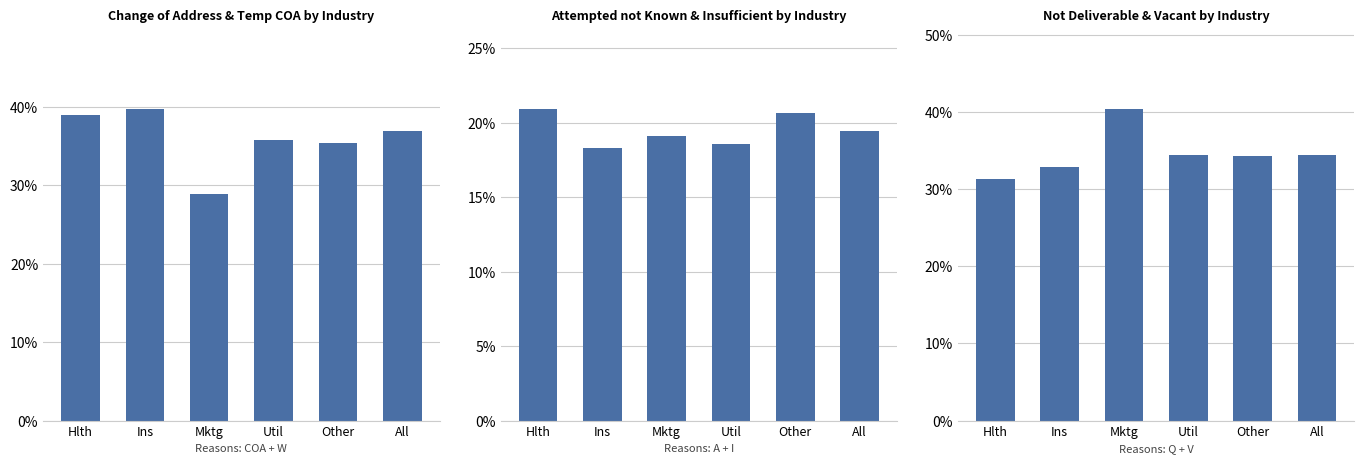

At how many categories does at least one series exceed 0?

6